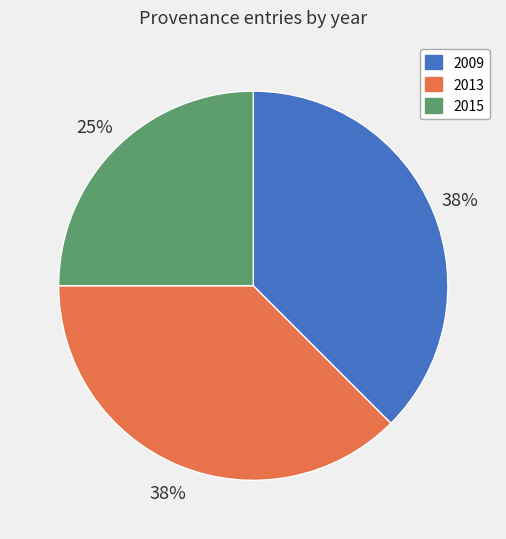

Does any single category account for the majority?

No